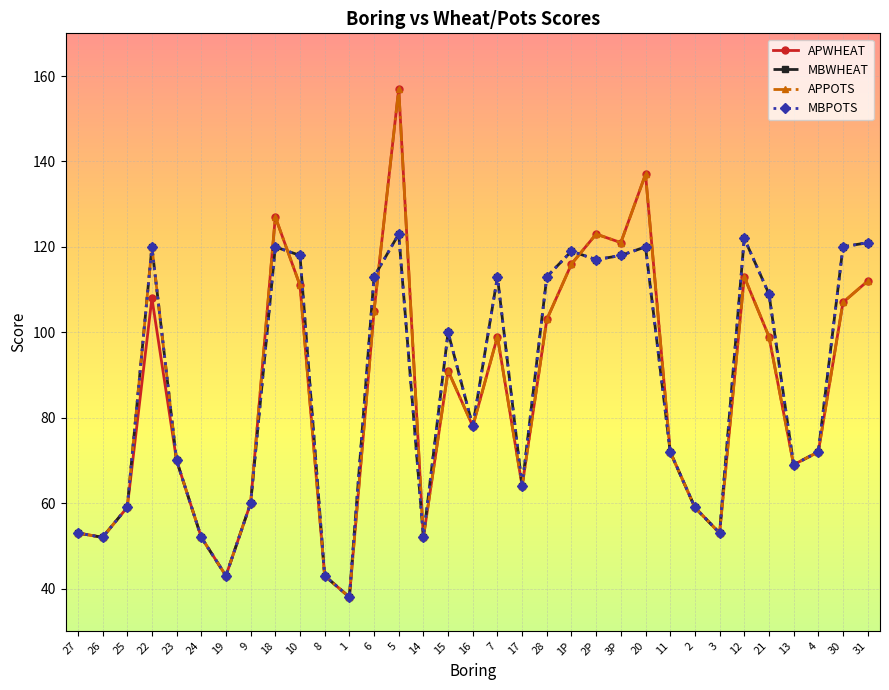

Between which two adjacent categories do MBWHEAT and APPOTS first intersect?

18 and 10